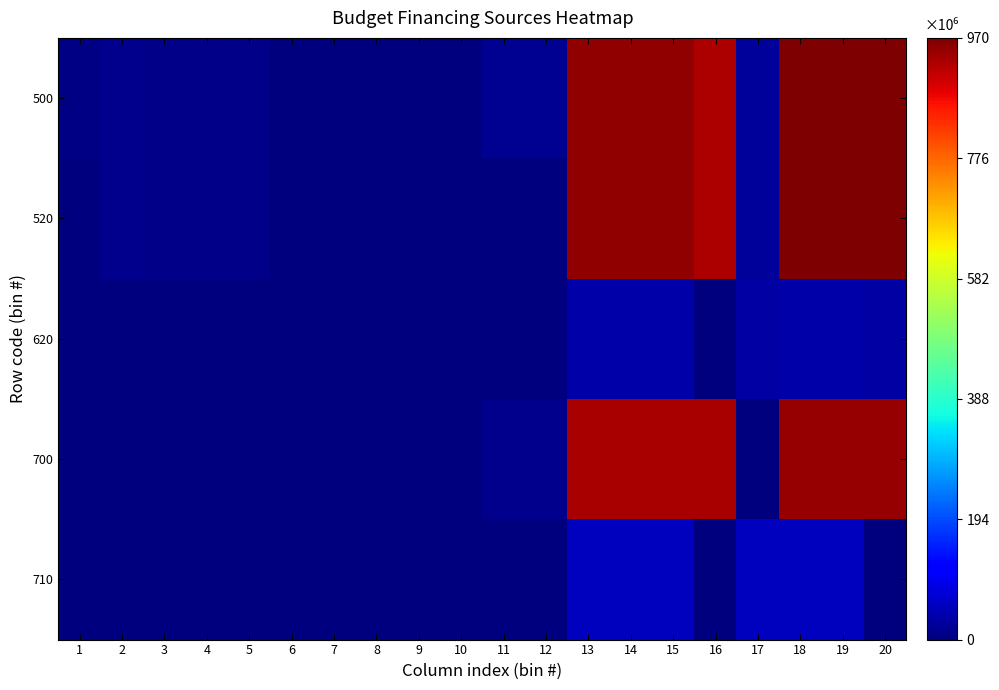

At which category is the sum across all series the highest?

18